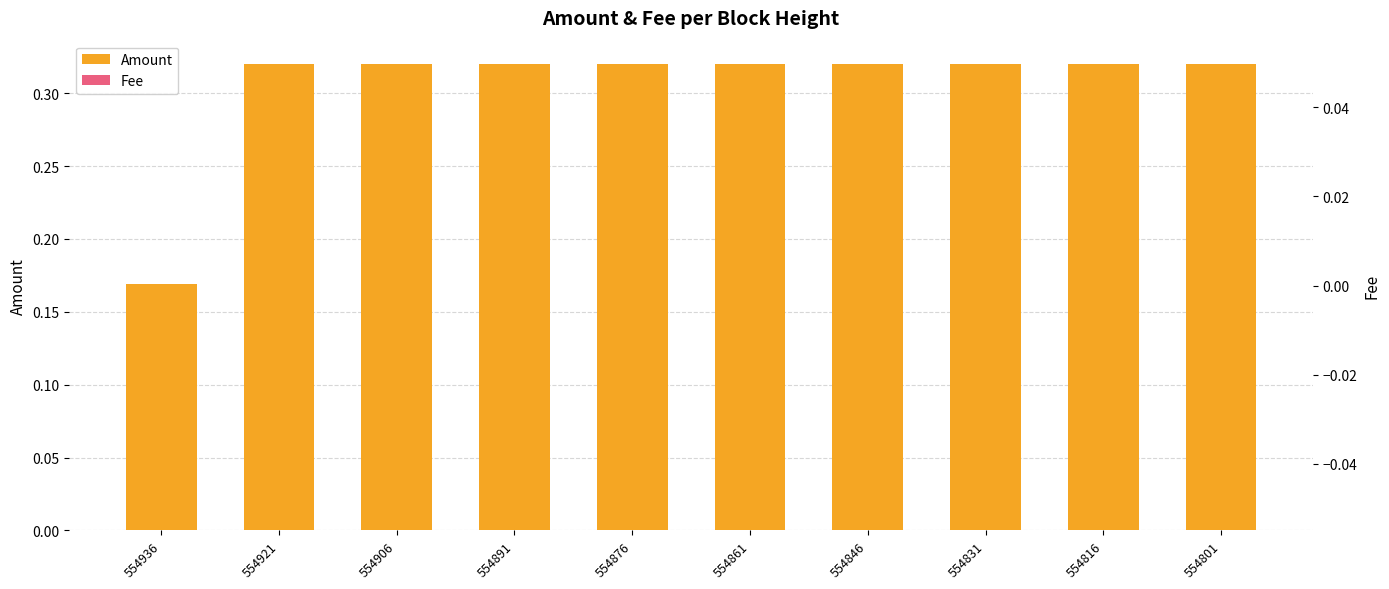

At how many categories does at least one series exceed 0?

10